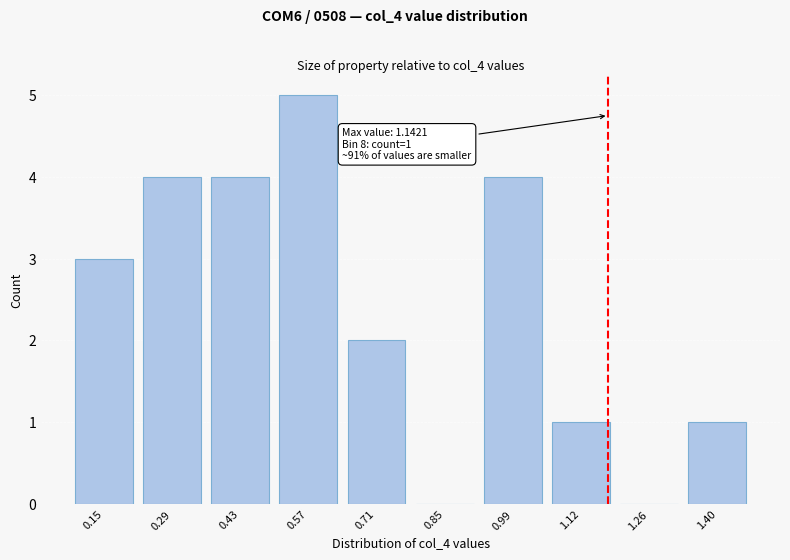

Reading left to right, list all the values displayed in this chart.

0.15=3	0.29=4	0.43=4	0.57=5	0.71=2	0.85=0	0.99=4	1.12=1	1.26=0	1.40=1